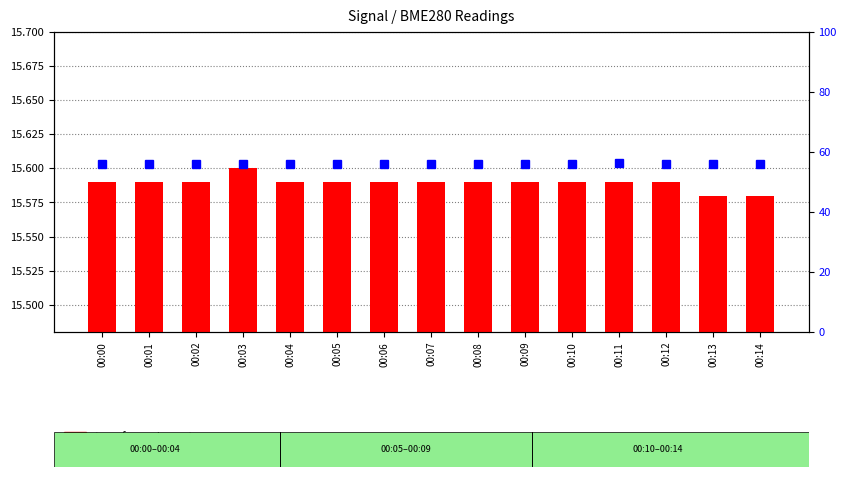

List the series in order of their peak value, highest first.

percentile rank within the sample, transformed count